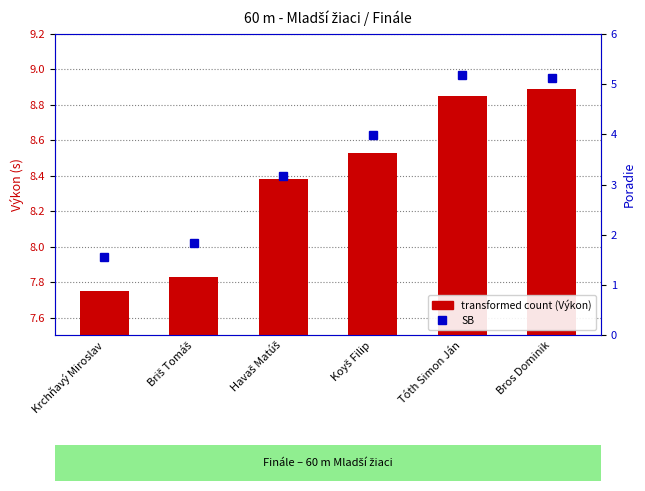

What is the label of the 2nd bar from the left?

Briš Tomáš